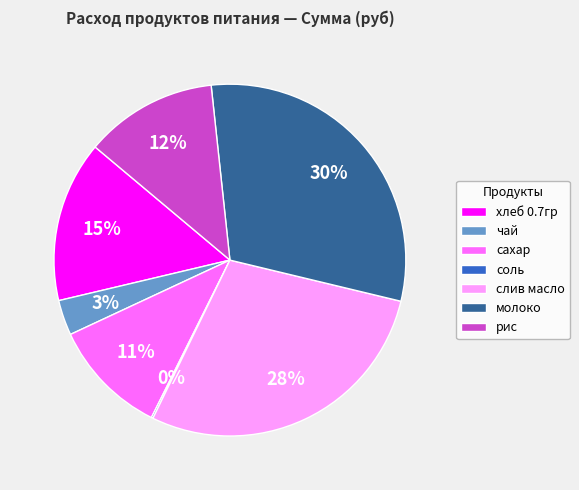

Does any single category account for the majority?

No